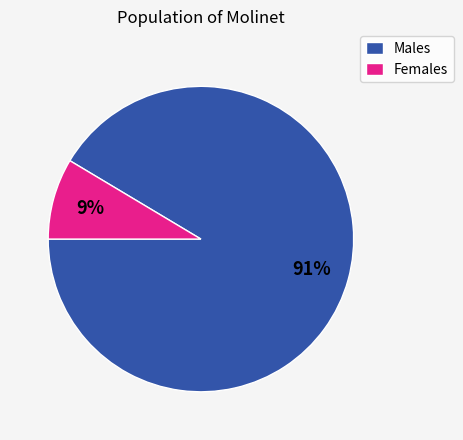

To the nearest percent, what is the average slice percentage?

50%